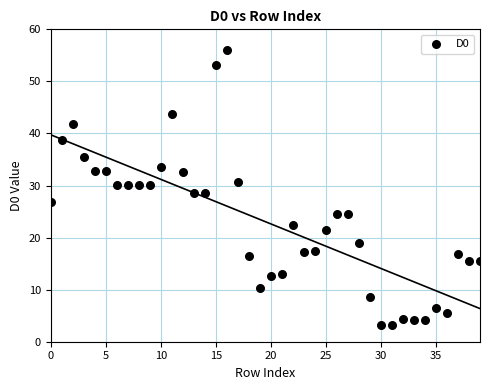

What is the range of Y values (max minus min)?

52.8